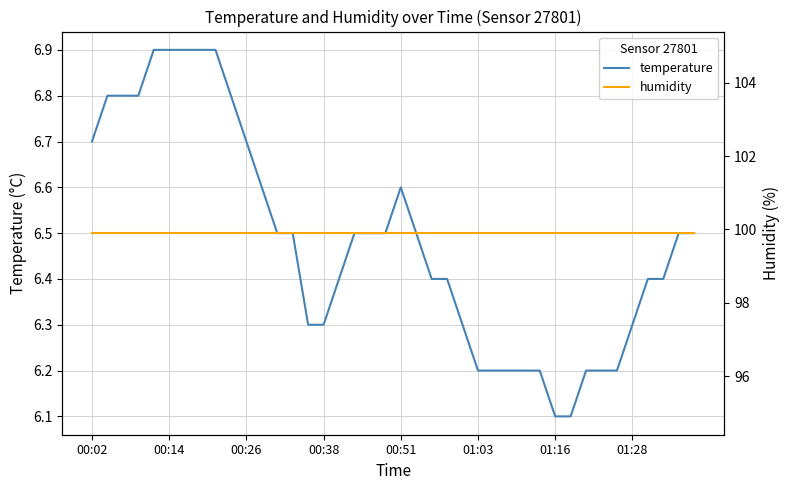

What is the value of the temperature point at the 6th from the left?

6.9